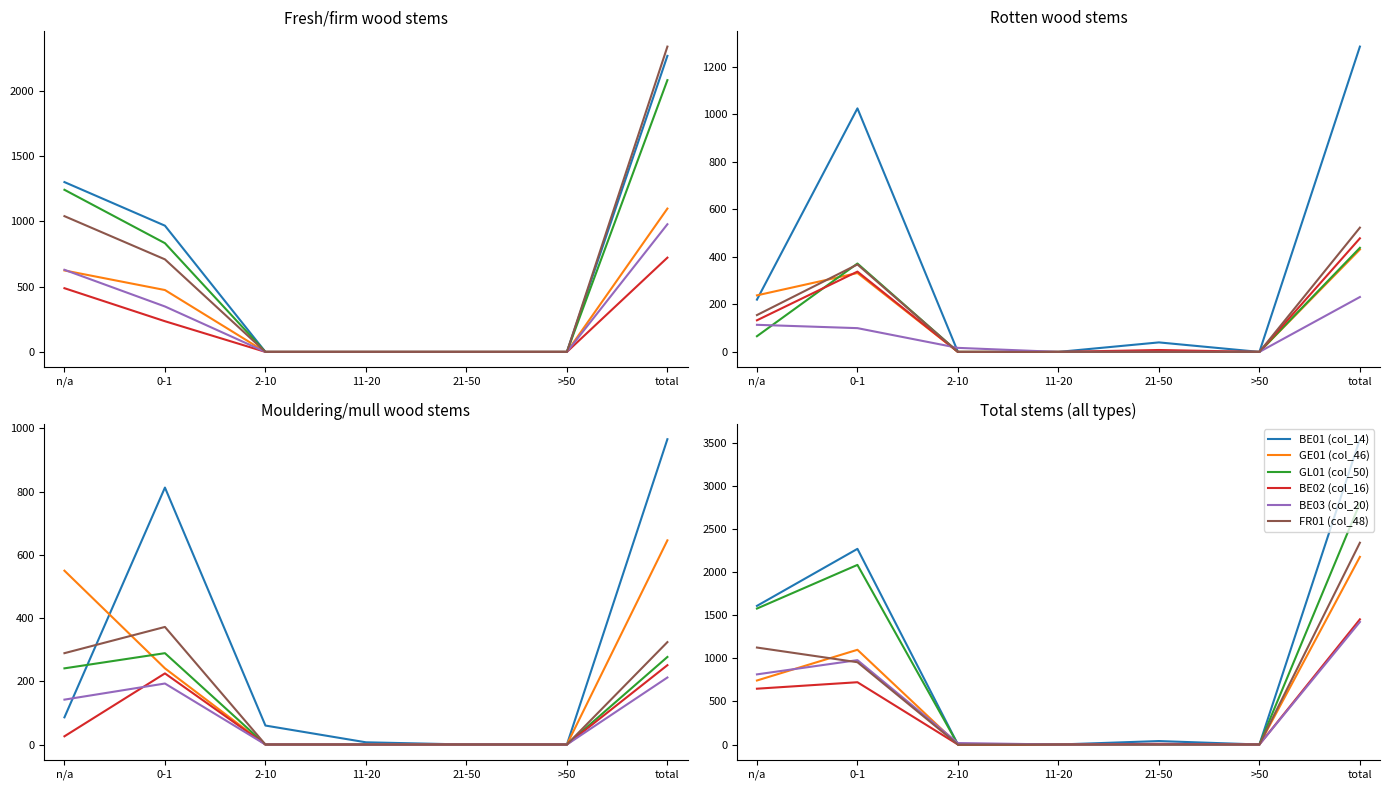

At which label does BE02 (col_16) first exceed 8?

n/a